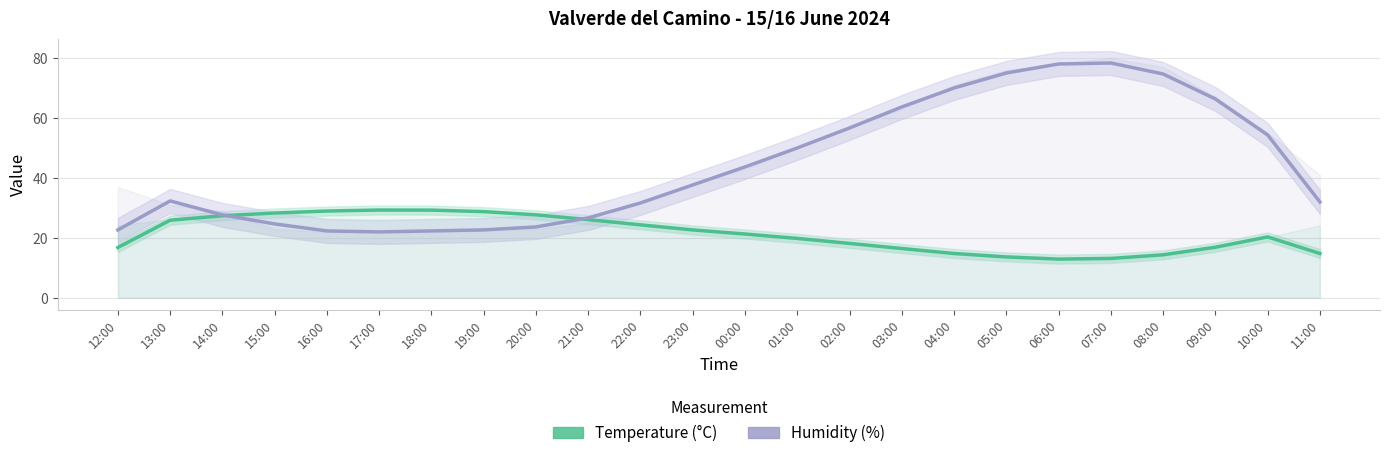

Between 12:00 and 09:00, which series saw the biggest shift?

Humidity (%)